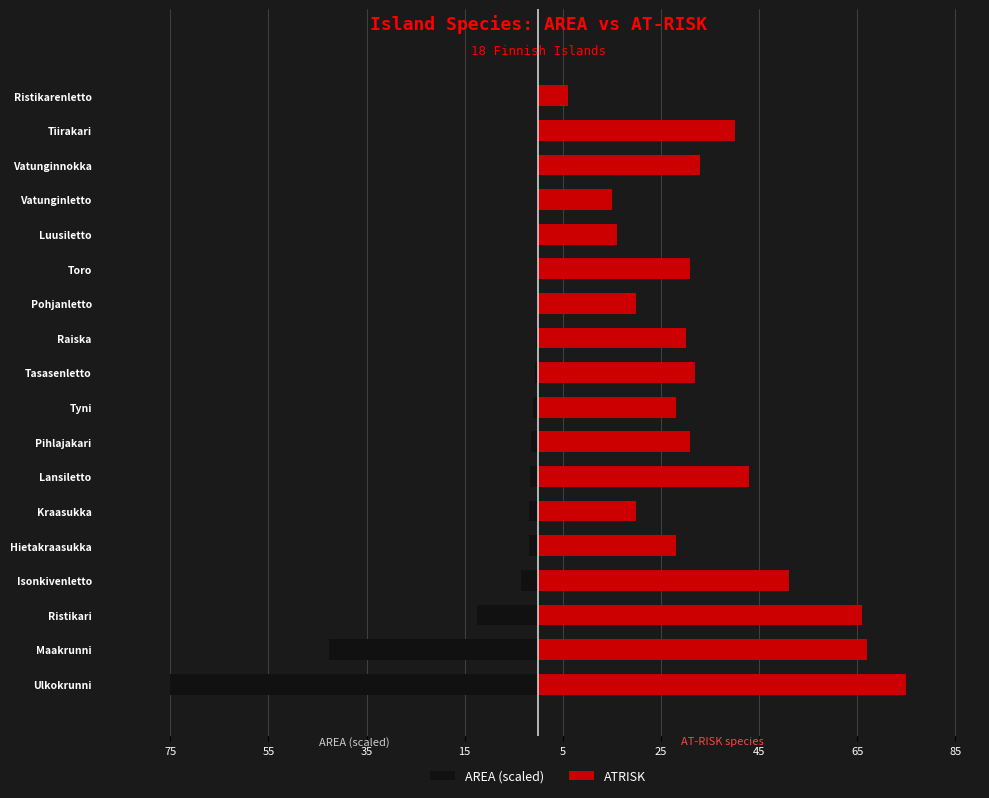

Does the chart contain stacked bars?

No